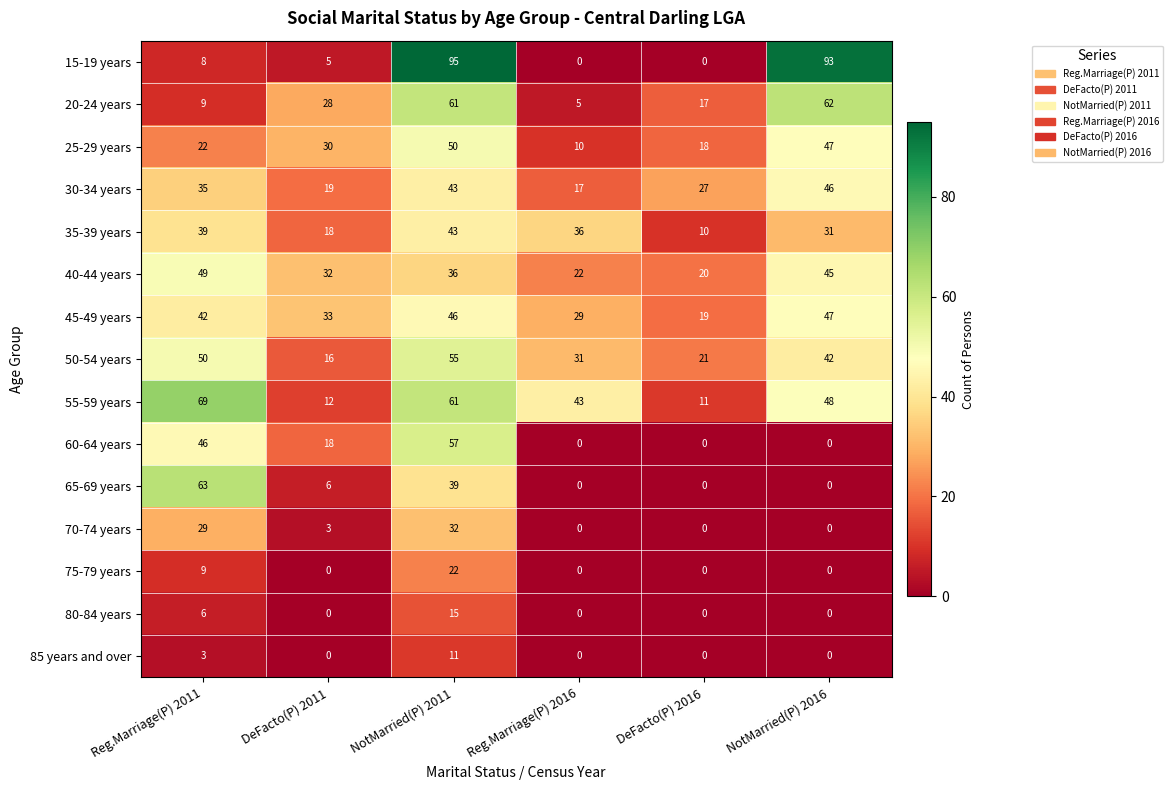

What is the sum of the 20-24 years values at NotMarried(P) 2011 and DeFacto(P) 2011?

89